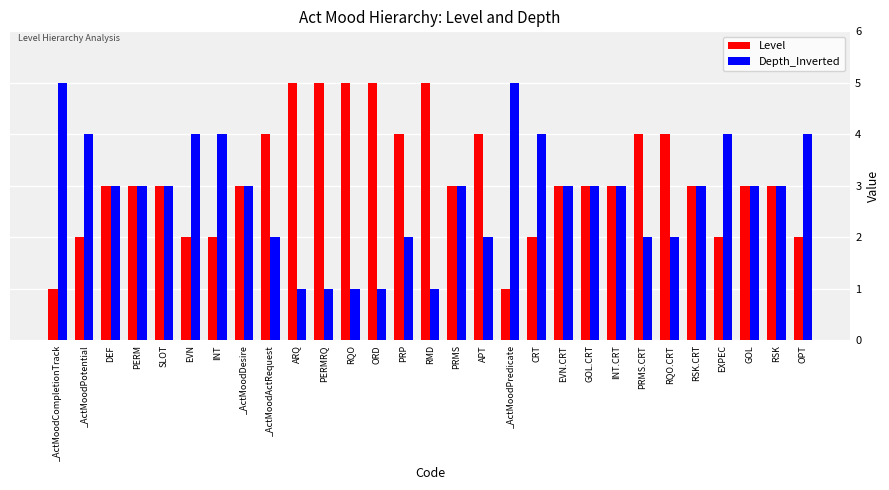

The Level series shows 2 at GOL.CRT. True or false?

False